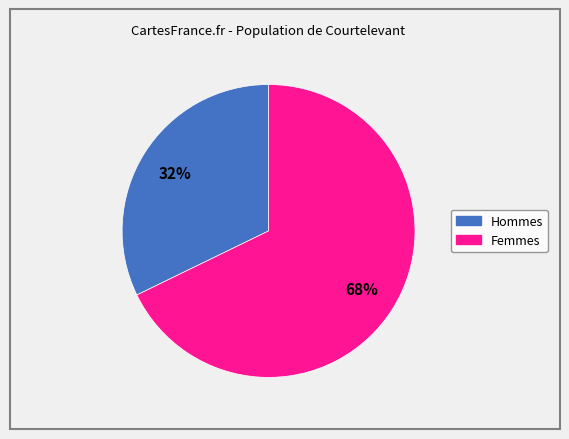

To the nearest percent, what is the average slice percentage?

50%